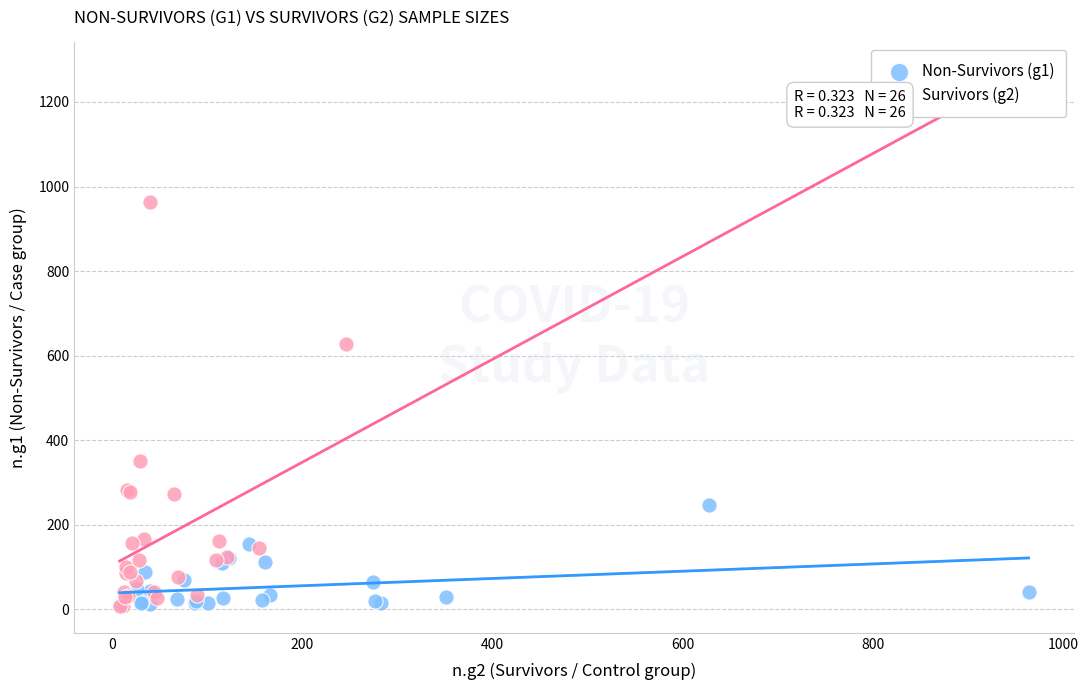

Which series has the largest Y range (max minus min)?

Survivors (g2)